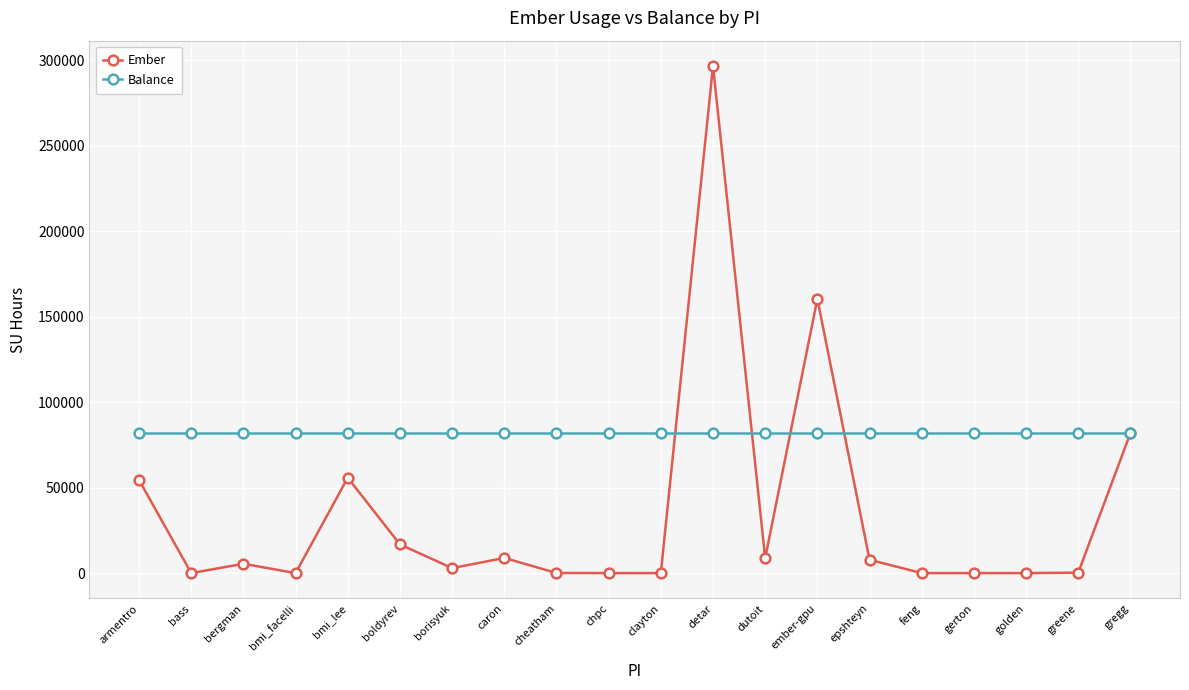

Where is Ember nearest to the value 148304?

ember-gpu